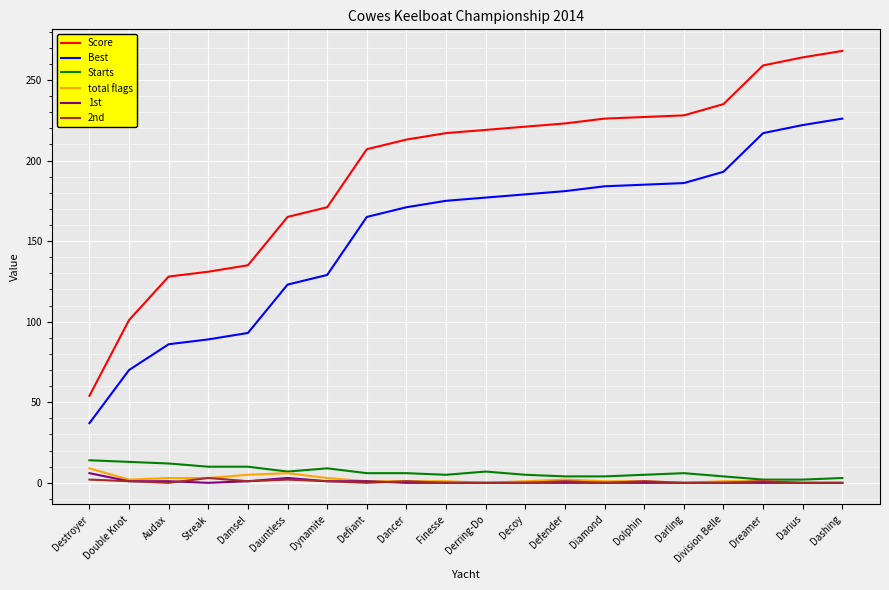

True or false: Best and total flags cross at least once.

False